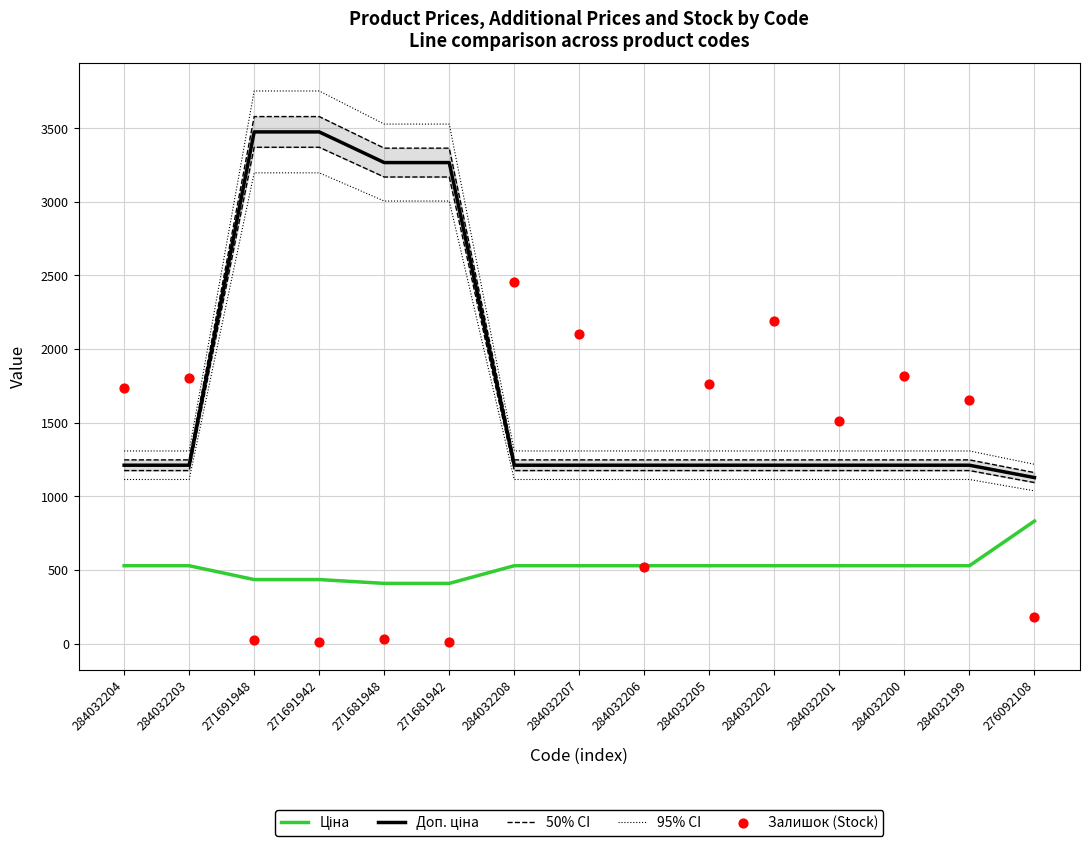

What is the total value across all series at 271691948?

11260.6